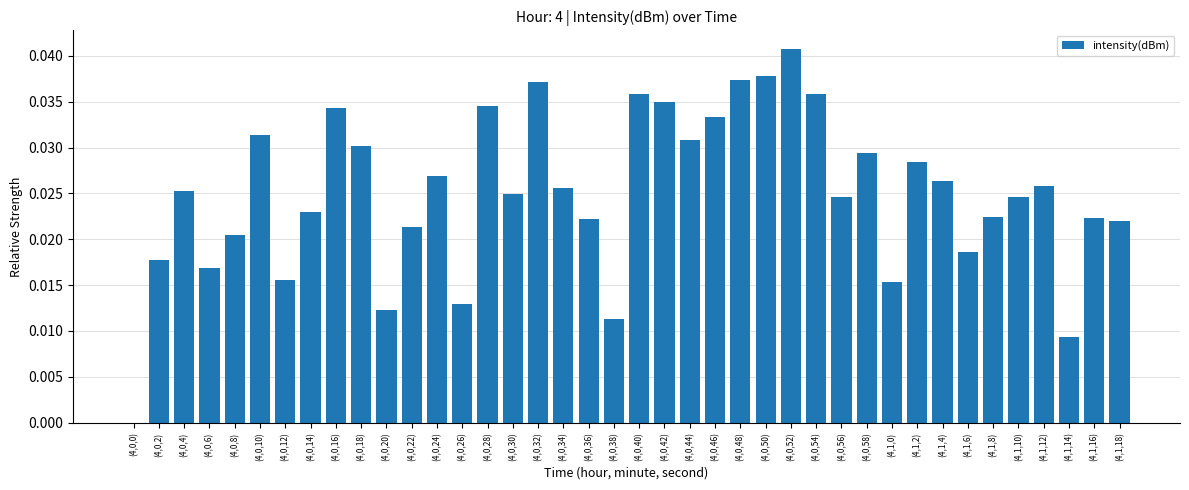

Are the bars grouped side by side (vs. stacked)?

No